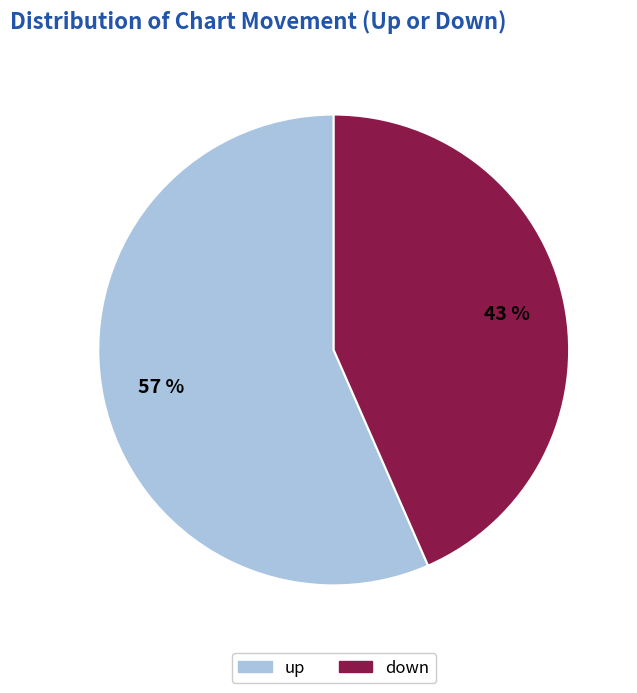

How many slices are in this pie chart?

2